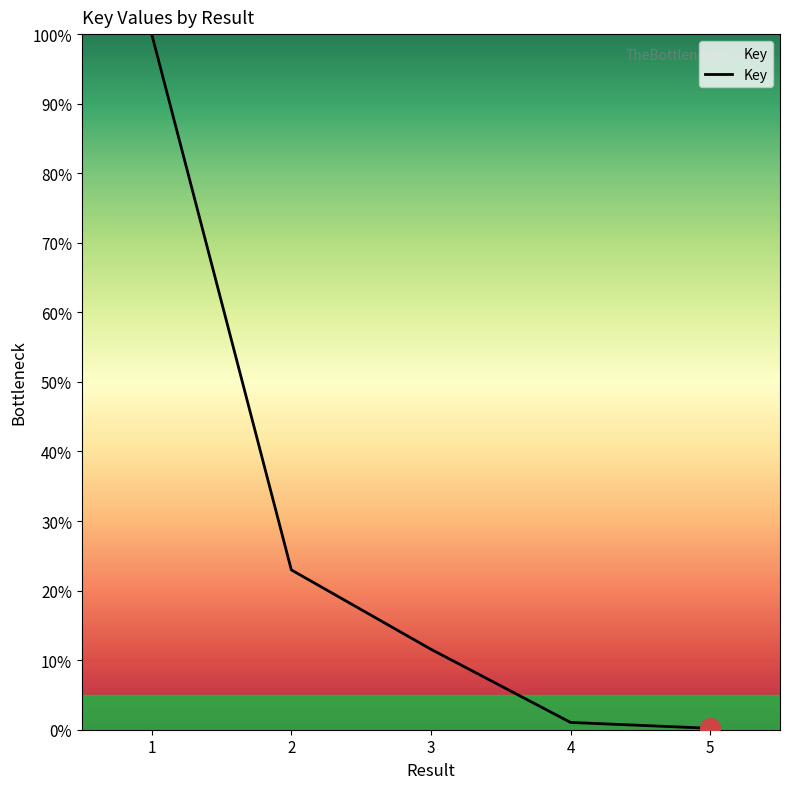

What is the ratio of the value at 2 to the value at 4?

21.9